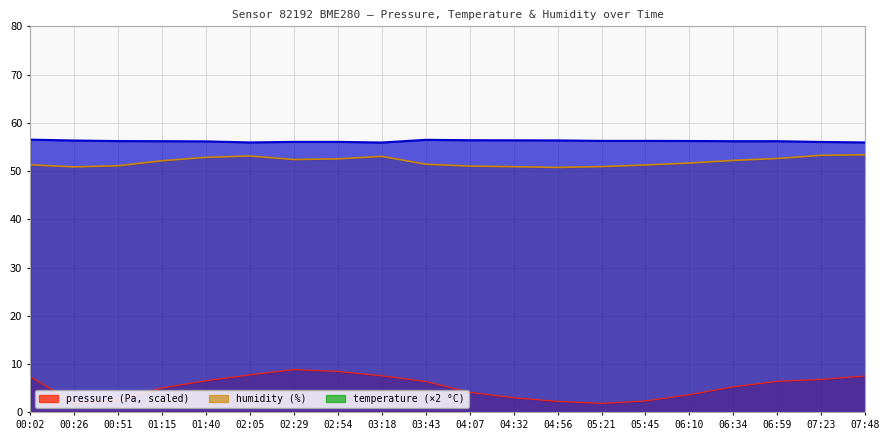

What is the total value across all series at 07:48?

116.9